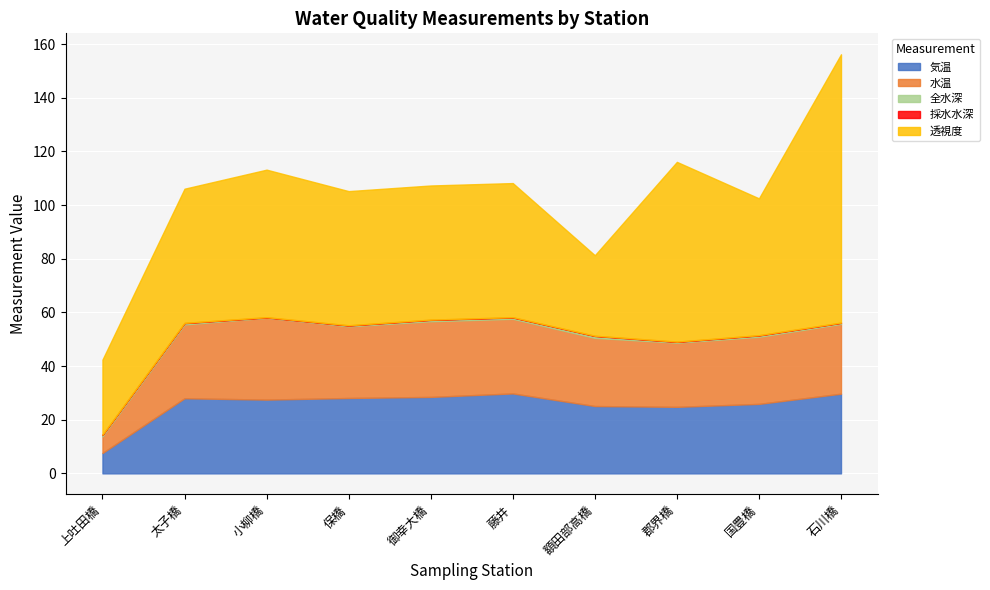

At how many categories does at least one series exceed 63?

2